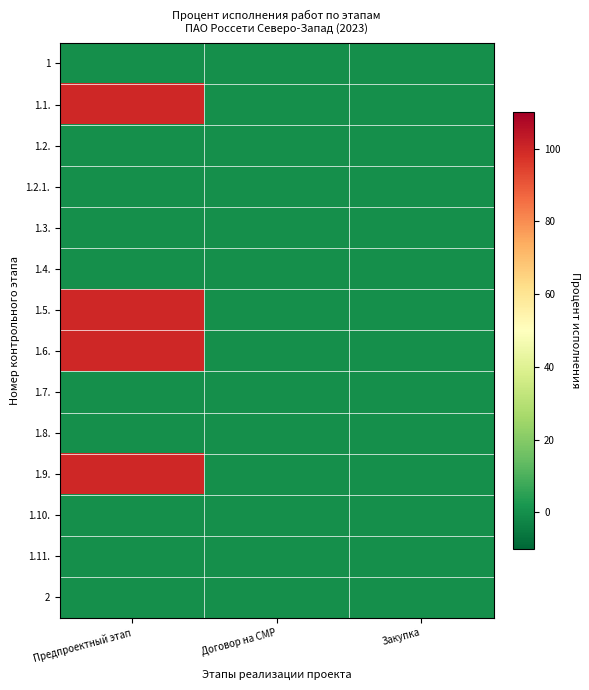

At Предпроектный этап, list the series in order from smallest to largest.

1, 1.2., 1.2.1., 1.3., 1.4., 1.7., 1.8., 1.10., 1.11., 2, 1.1., 1.5., 1.6., 1.9.